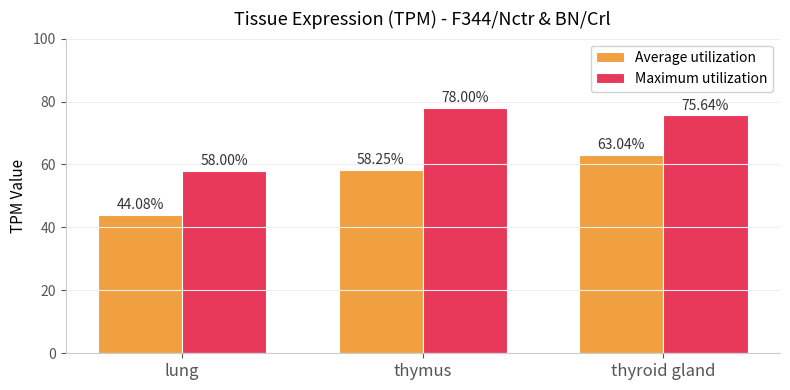

What value does the Maximum utilization series have at thyroid gland?

75.6